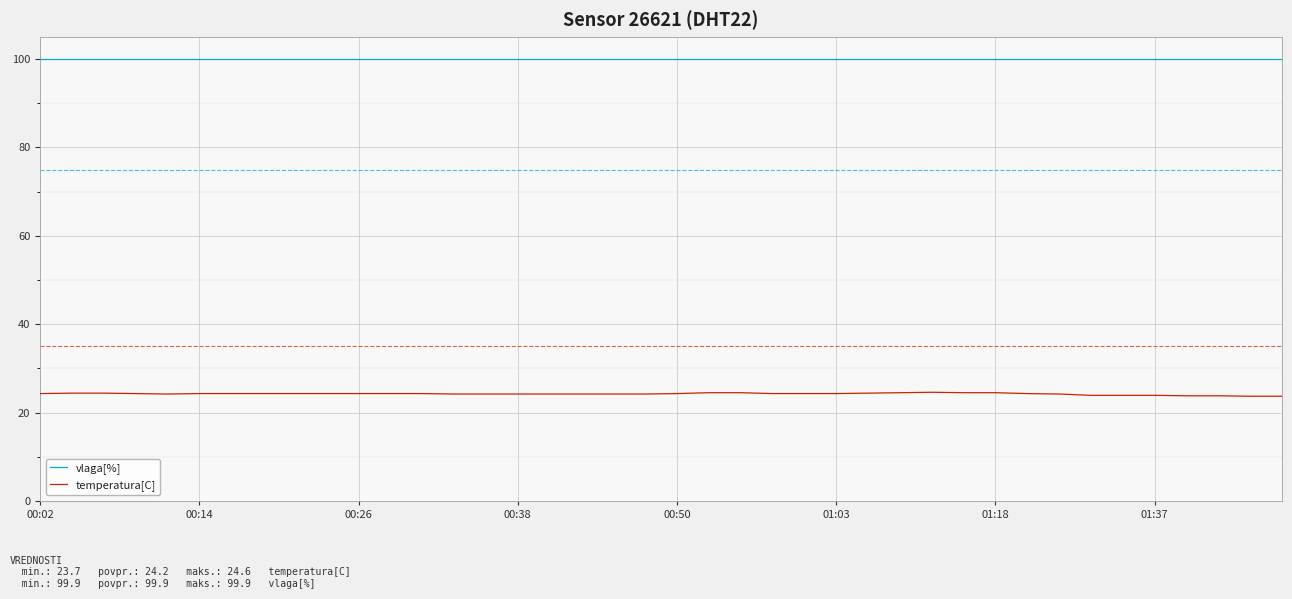

Which series has the largest total across all categories?

vlaga[%]